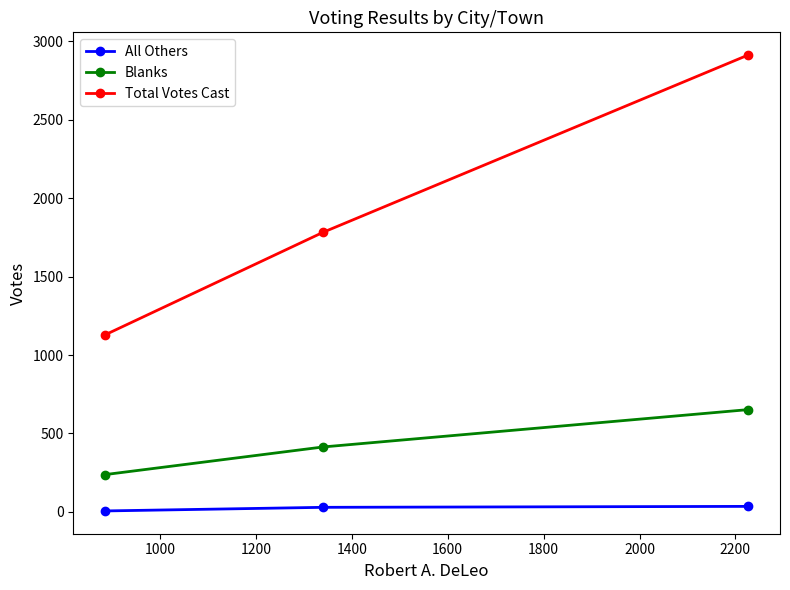

Is this an area chart (filled region under the line)?

No